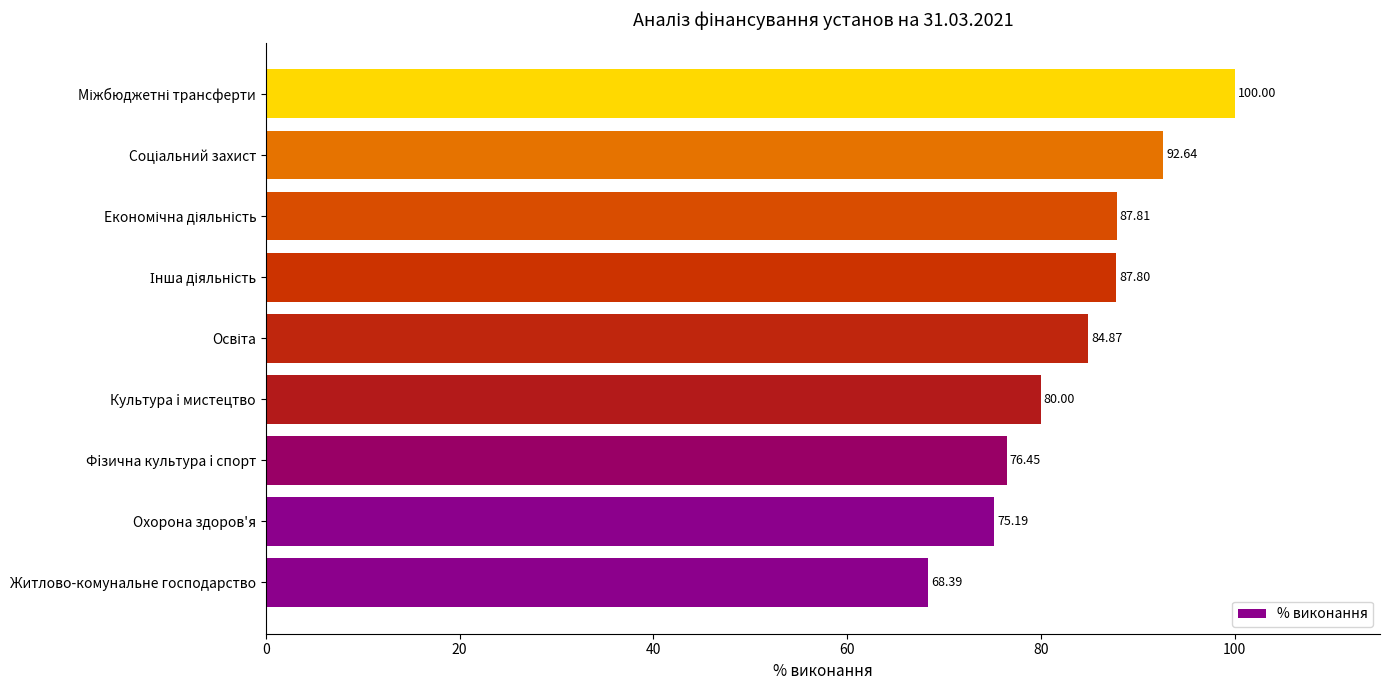

Which label corresponds to the smallest value in the chart?

Житлово-комунальне господарство